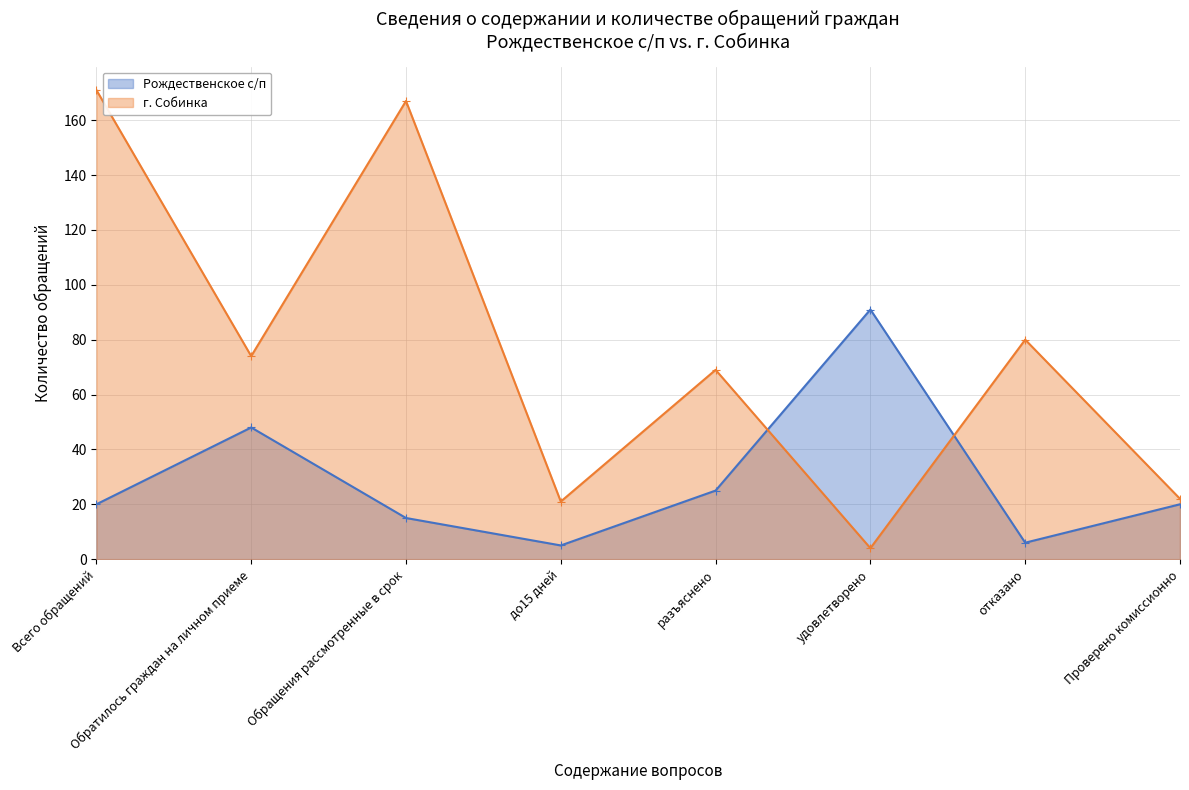

In Рождественское с/п, how many points are lower than both neighbors (excluding endpoints)?

2